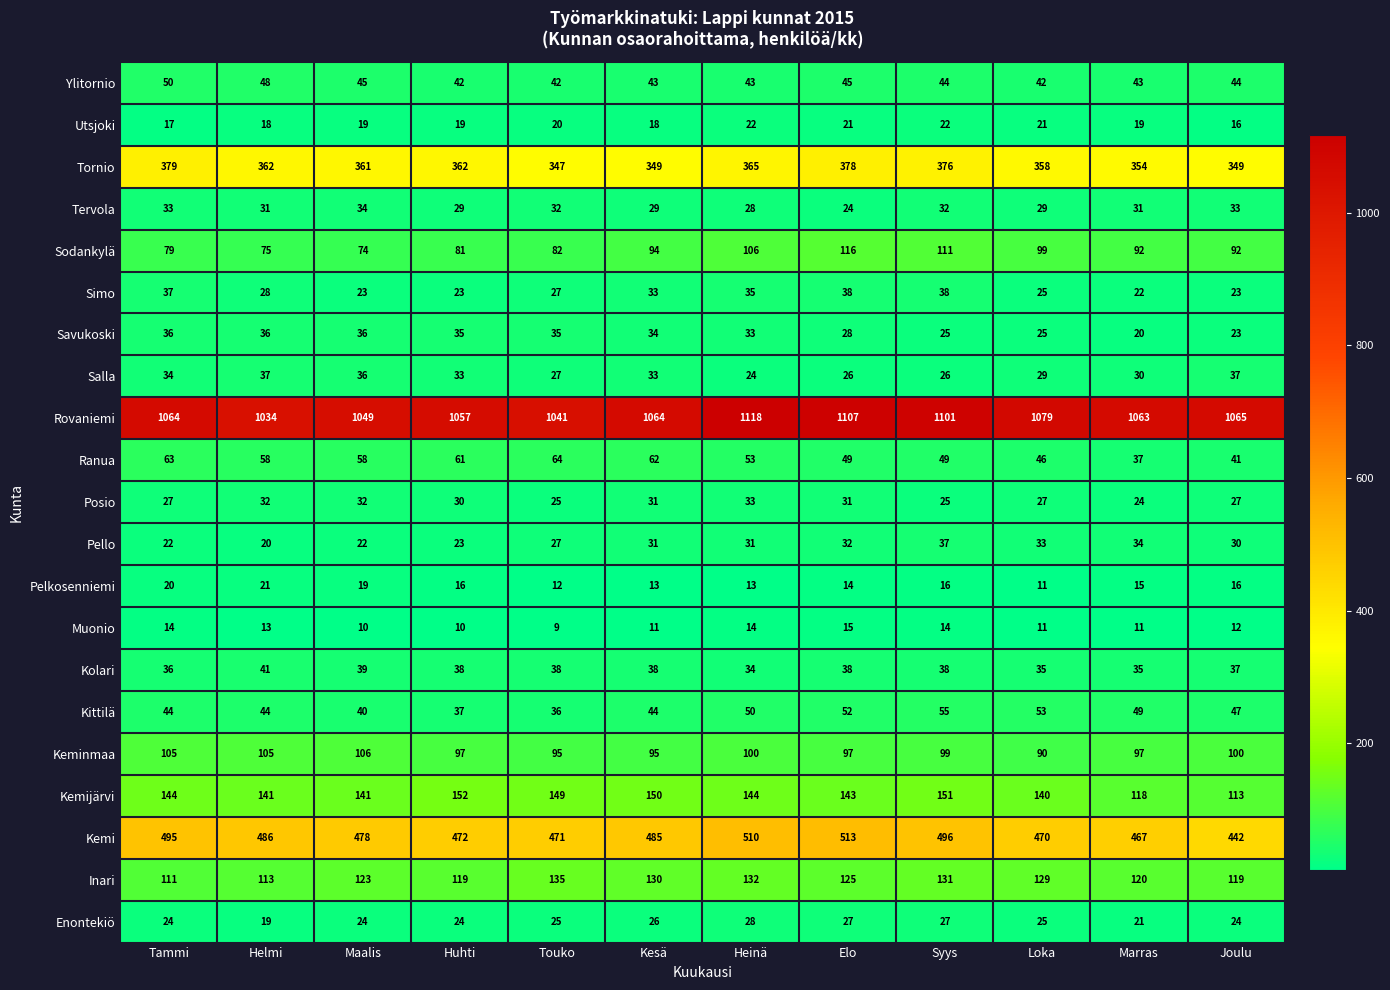

True or false: Keminmaa has a value of 100 at Joulu.

True